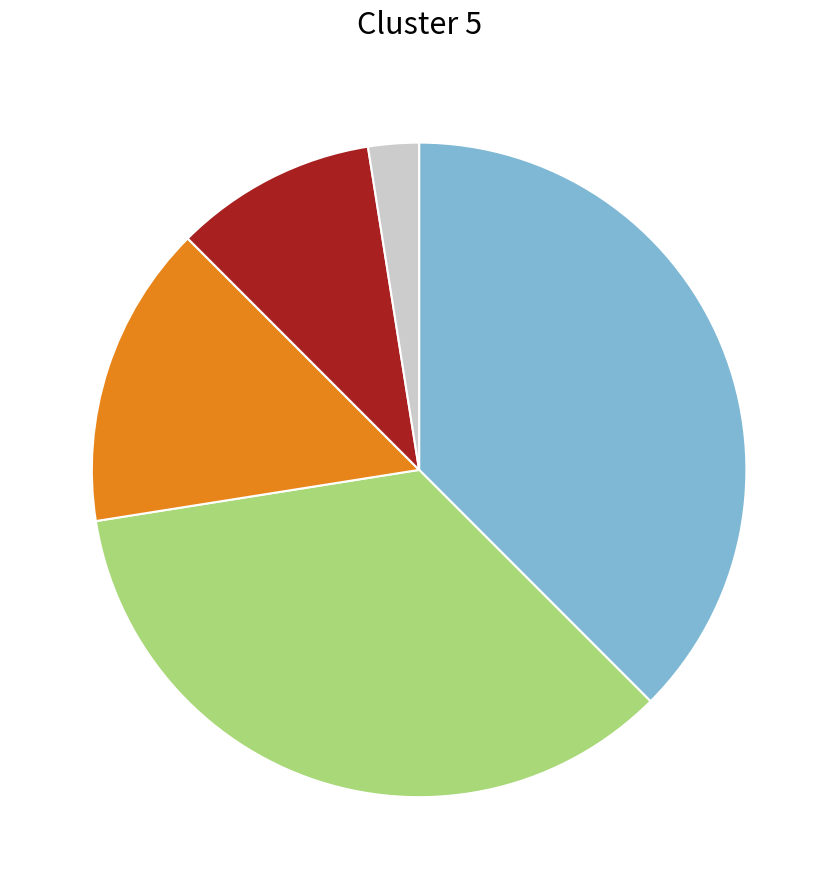

Is there a majority slice in this chart?

No